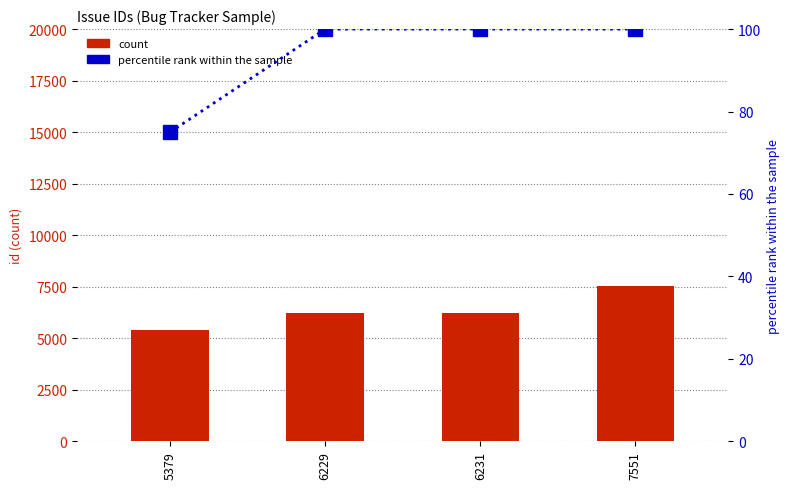

Are the bars grouped side by side (vs. stacked)?

Yes